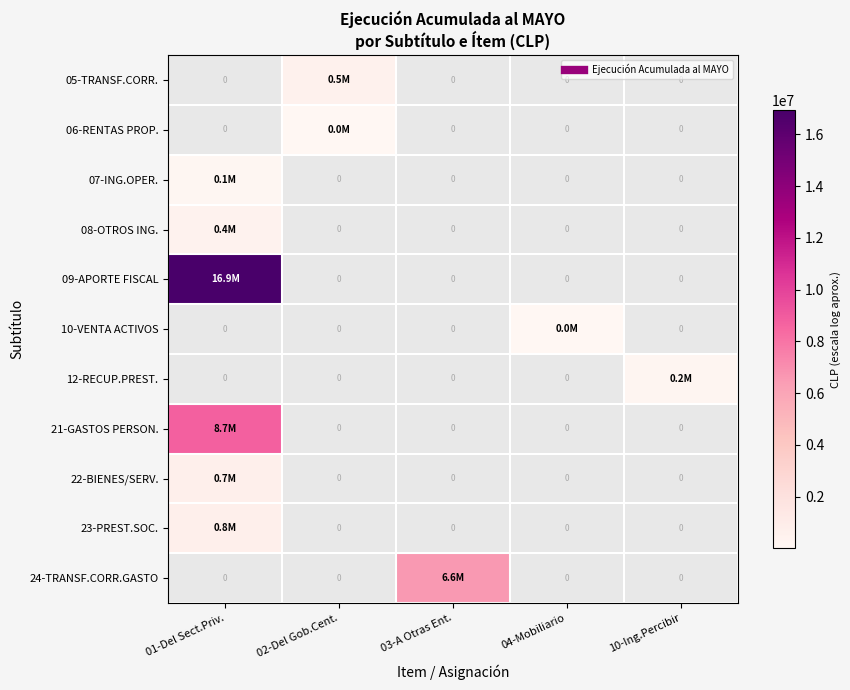

Is the value of 08-OTROS ING. at 02-Del Gob.Cent. greater than the value of 09-APORTE FISCAL at 01-Del Sect.Priv.?

No